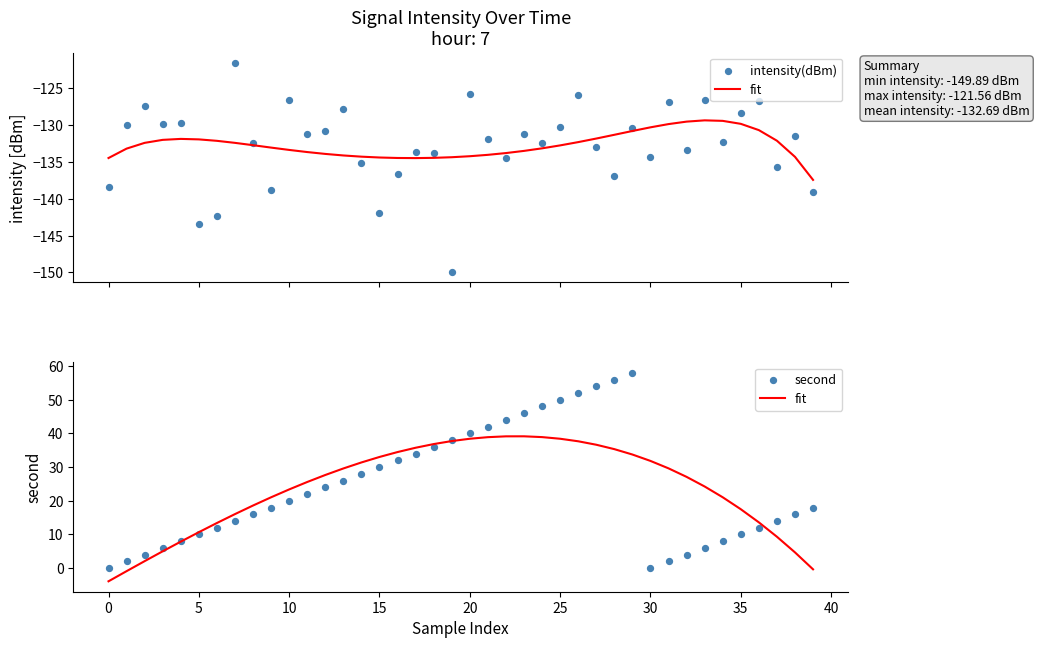

Which series has the widest spread of Y values?

second